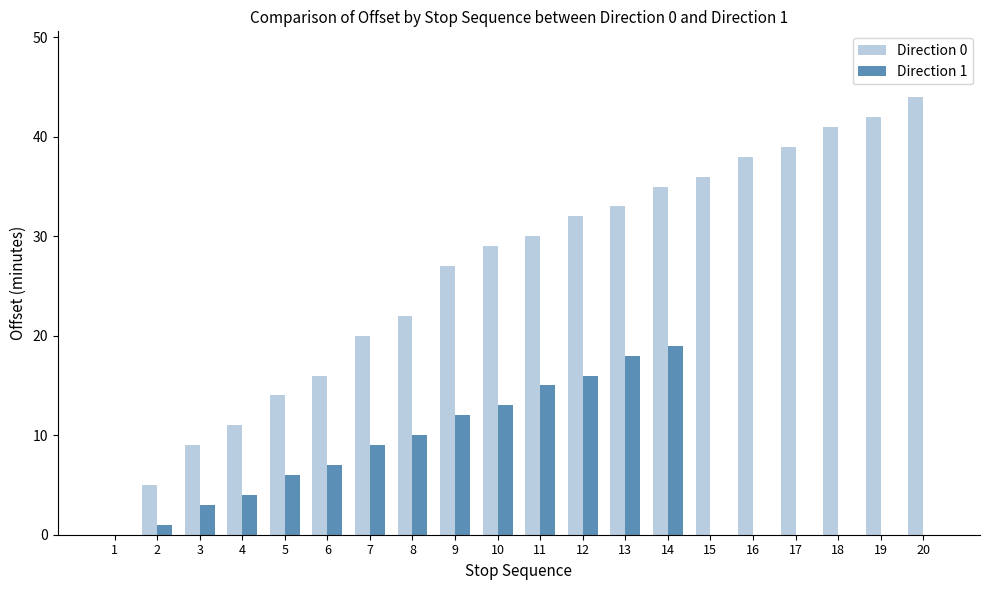

Is it true that Direction 1 equals 0 at 18?

True